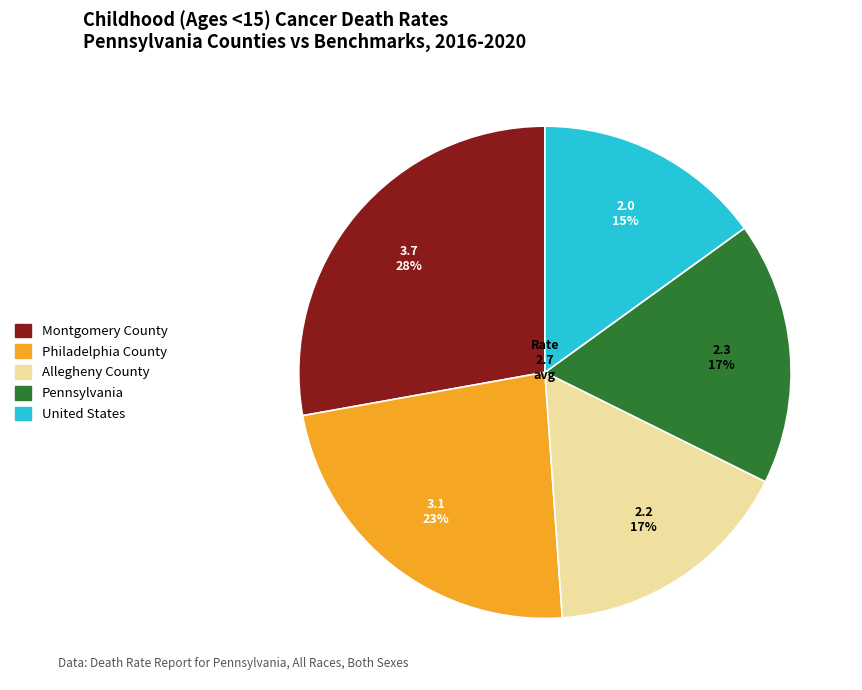

To the nearest percent, what portion does Montgomery County represent?

28%